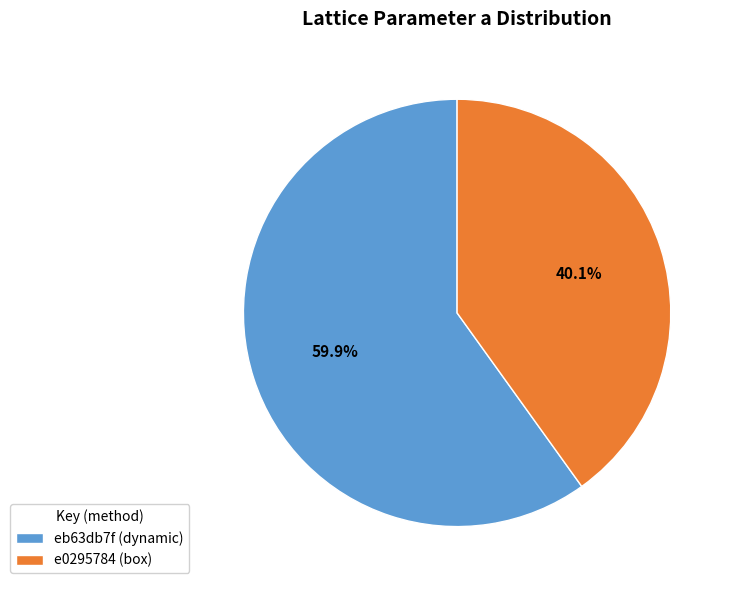

Does any single category account for the majority?

Yes